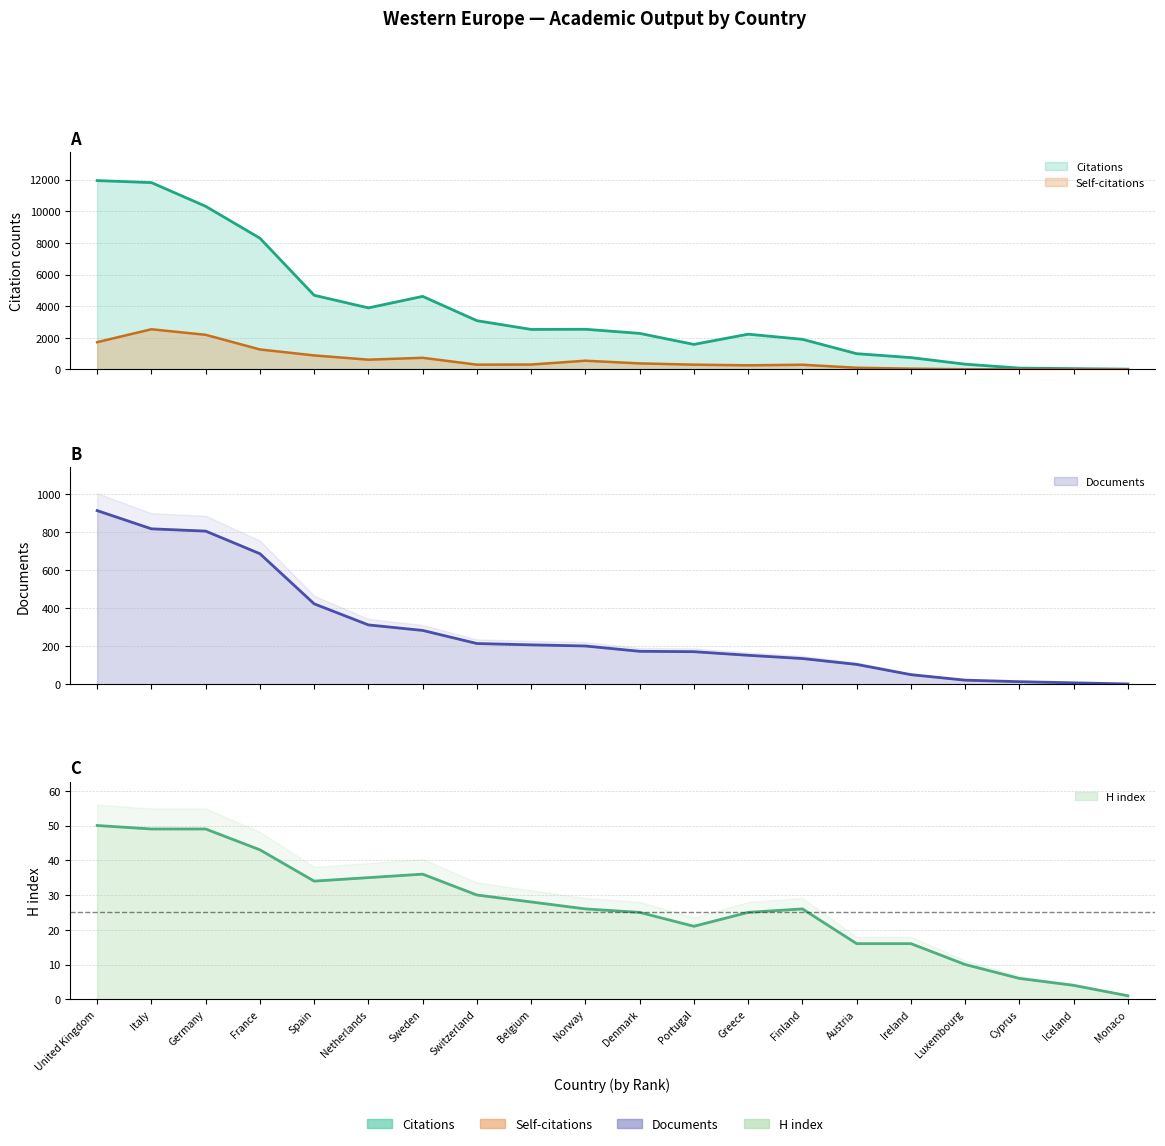

True or false: Documents and Citations cross at least once.

False